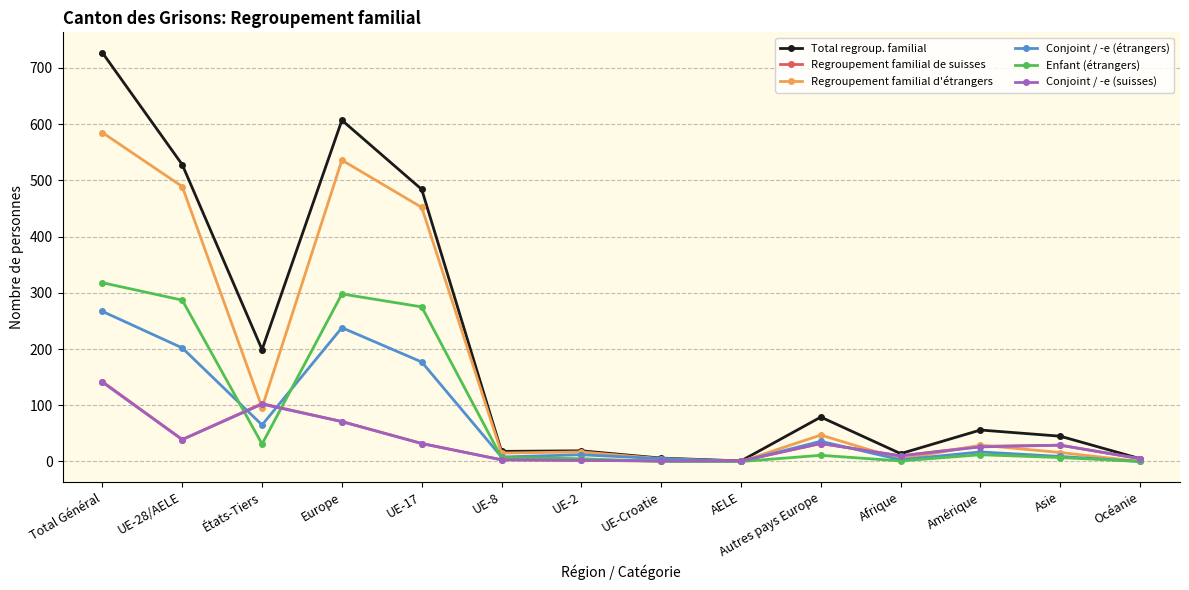

The Total regroup. familial series shows 168 at UE-17. True or false?

False